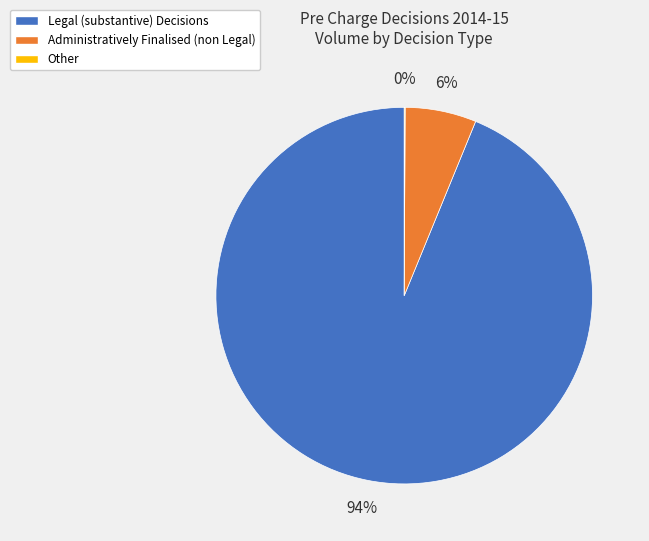

To the nearest percent, what portion does Administratively Finalised (non Legal) represent?

6%